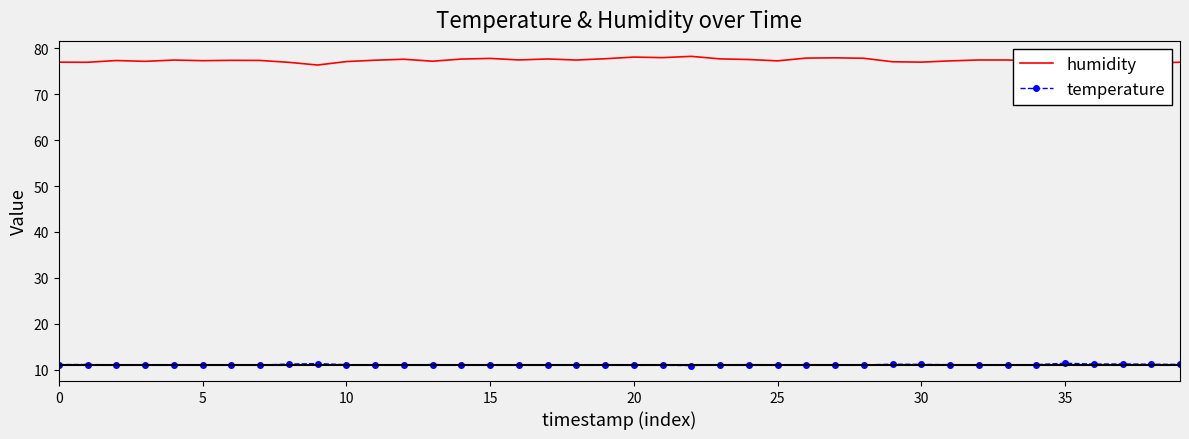

How many data points in temperature are less than 11?

9